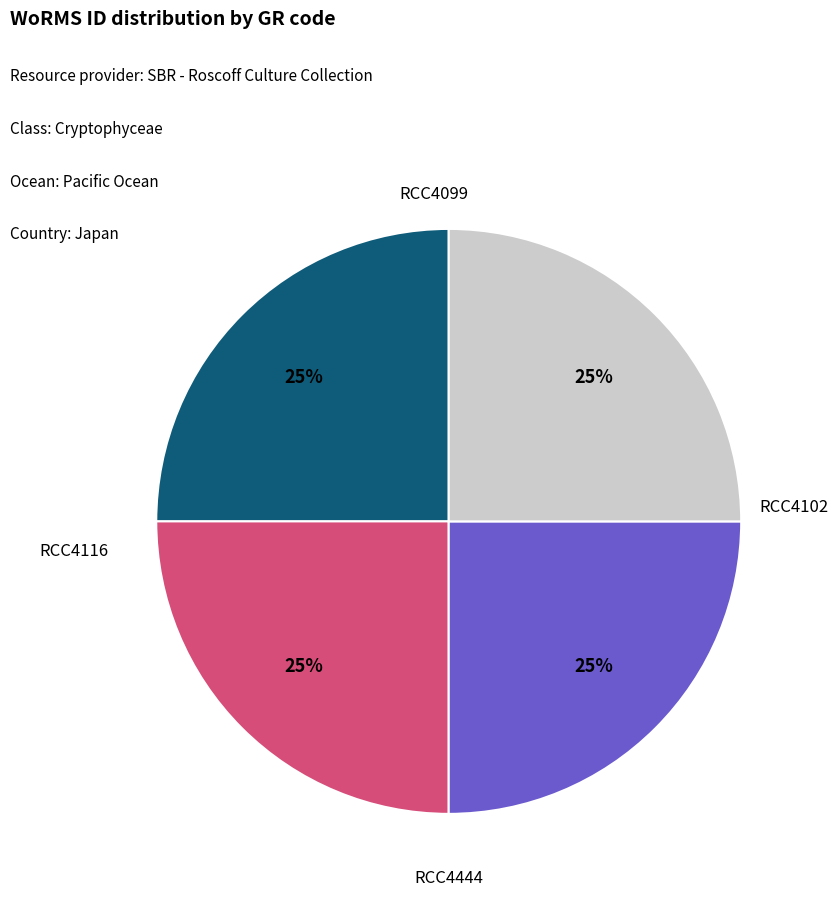

Which slice is the largest?

RCC4444